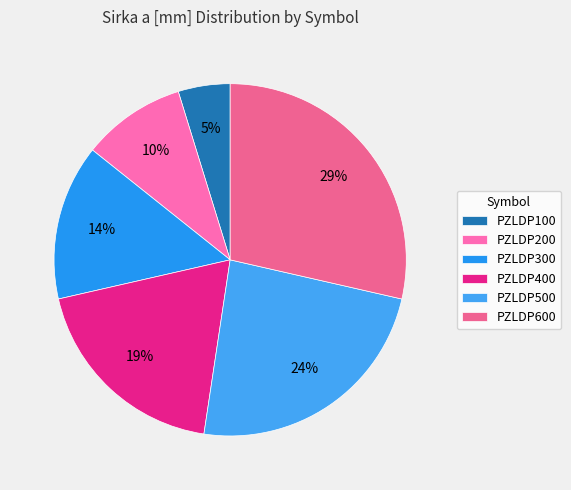

Does any single category account for the majority?

No